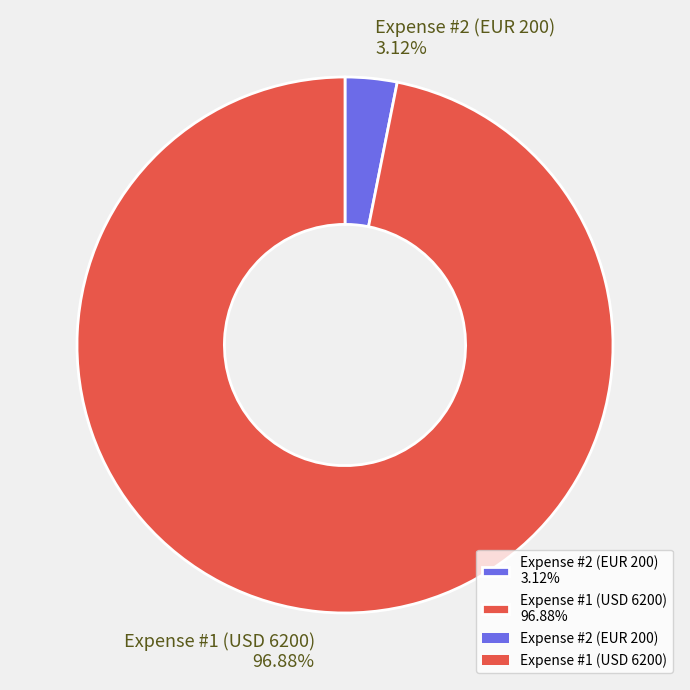

Which has a higher value, Expense #2 (EUR 200) 3.12% or Expense #1 (USD 6200) 96.88%?

Expense #1 (USD 6200) 96.88%